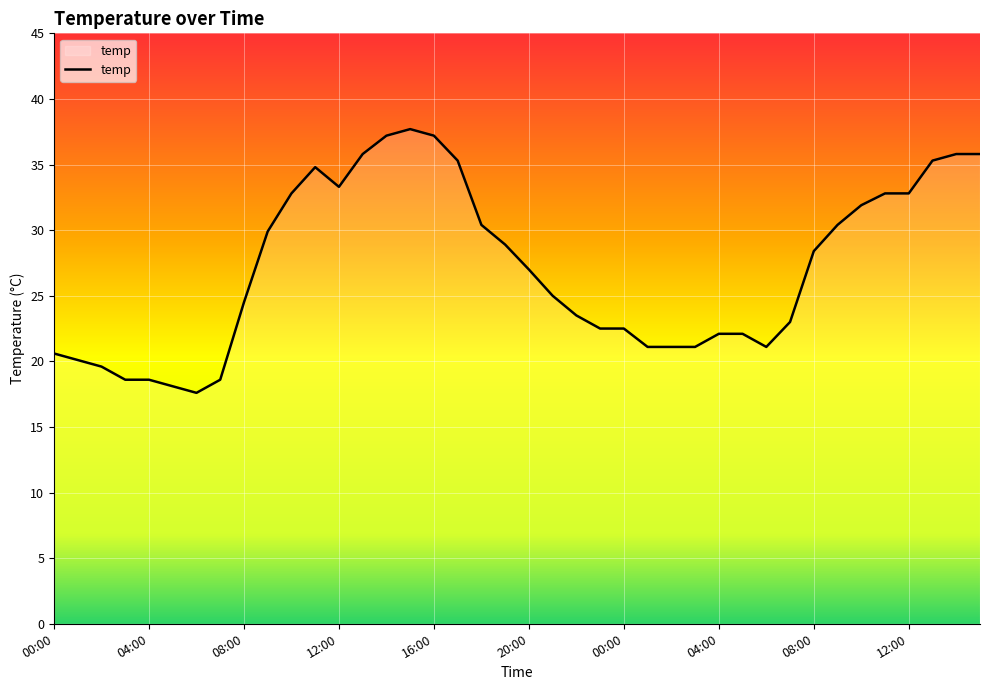

What is the smallest value displayed?

17.6